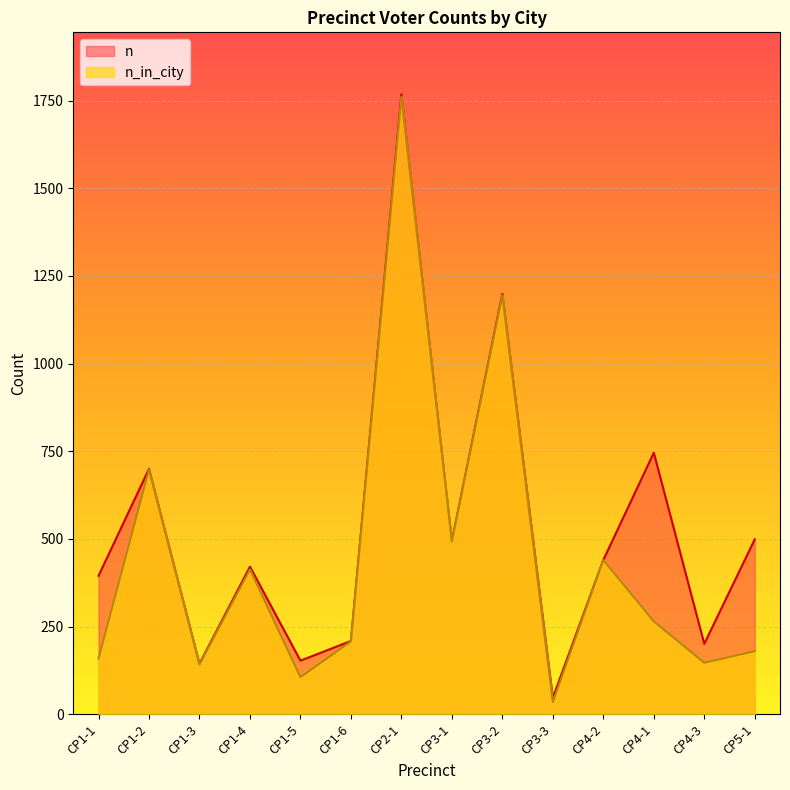

How many series are shown in this chart?

2